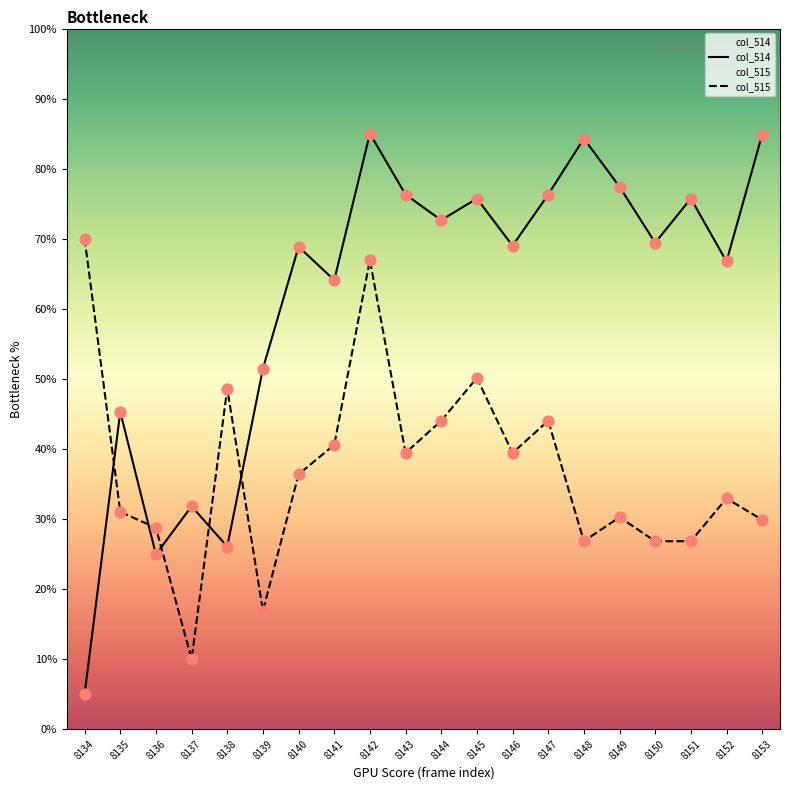

At which category is the sum across all series the highest?

8142